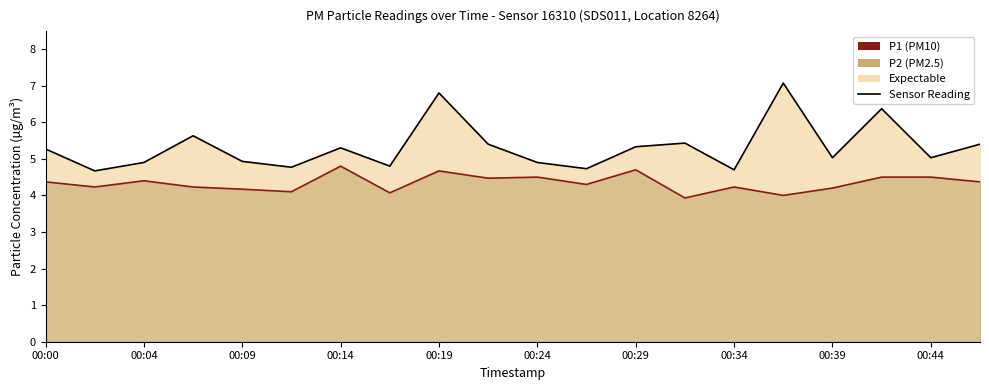

Reading left to right, extract all data points from this chart.

P1 Line: 5.3	4.7	4.9	5.6	4.9	4.8	5.3	4.8	6.8	5.4	4.9	4.7	5.3	5.4	4.7	7.1	5.0	6.4	5.0	5.4
P2 Line: 4.4	4.2	4.4	4.2	4.2	4.1	4.8	4.1	4.7	4.5	4.5	4.3	4.7	3.9	4.2	4.0	4.2	4.5	4.5	4.4